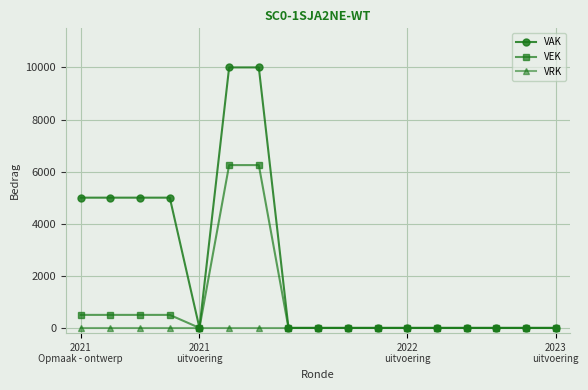

Which series has the largest range (max minus min)?

VAK